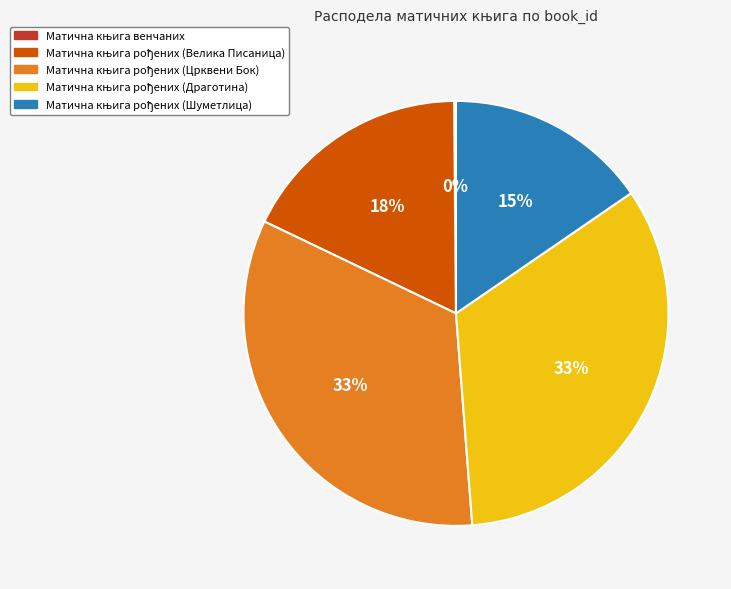

To the nearest percent, what is the average slice percentage?

20%